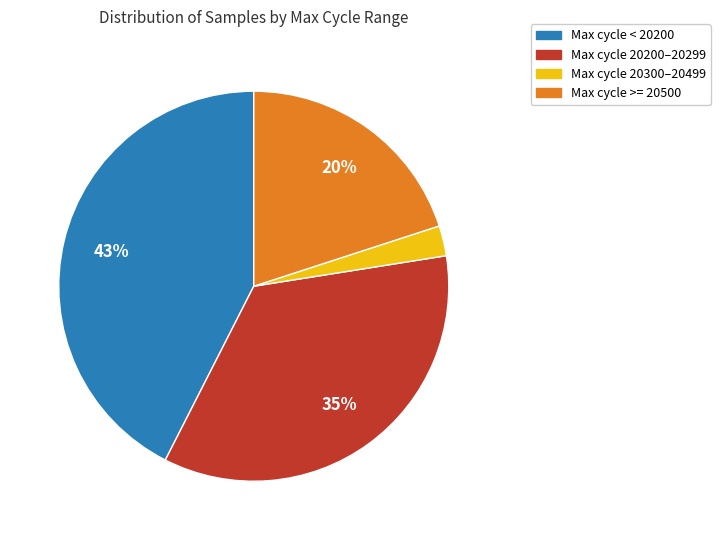

How many slices are in this pie chart?

4